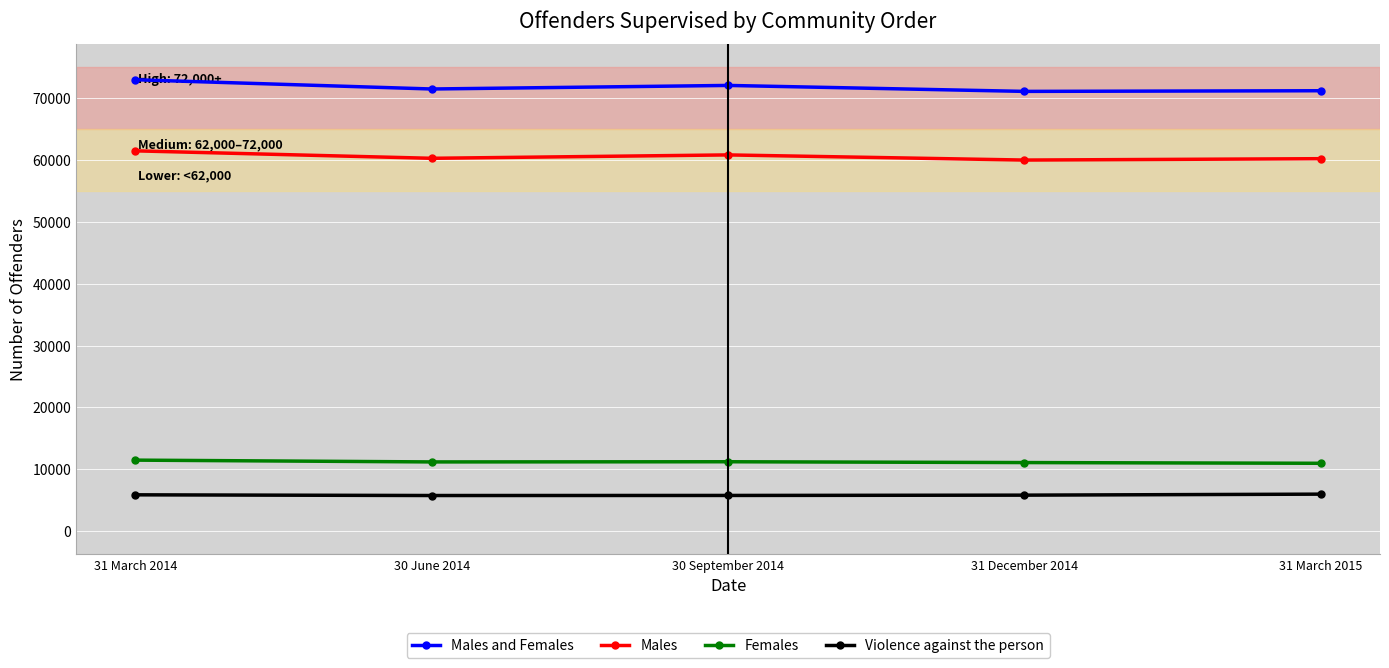

True or false: Males has a value of 60793 at 30 September 2014.

True